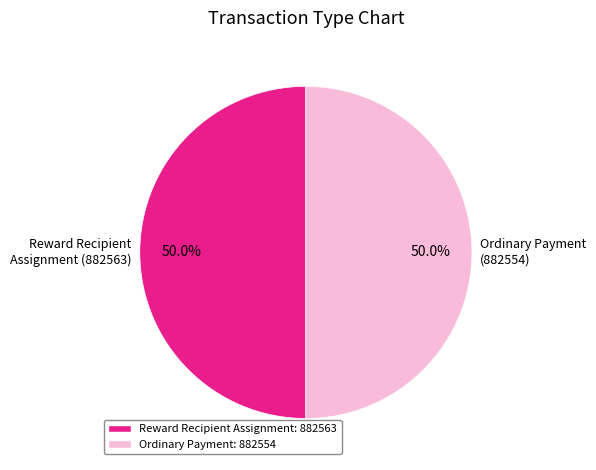

What is the ratio of the value at Reward Recipient Assignment: 882563 to the value at Ordinary Payment: 882554?

1.0